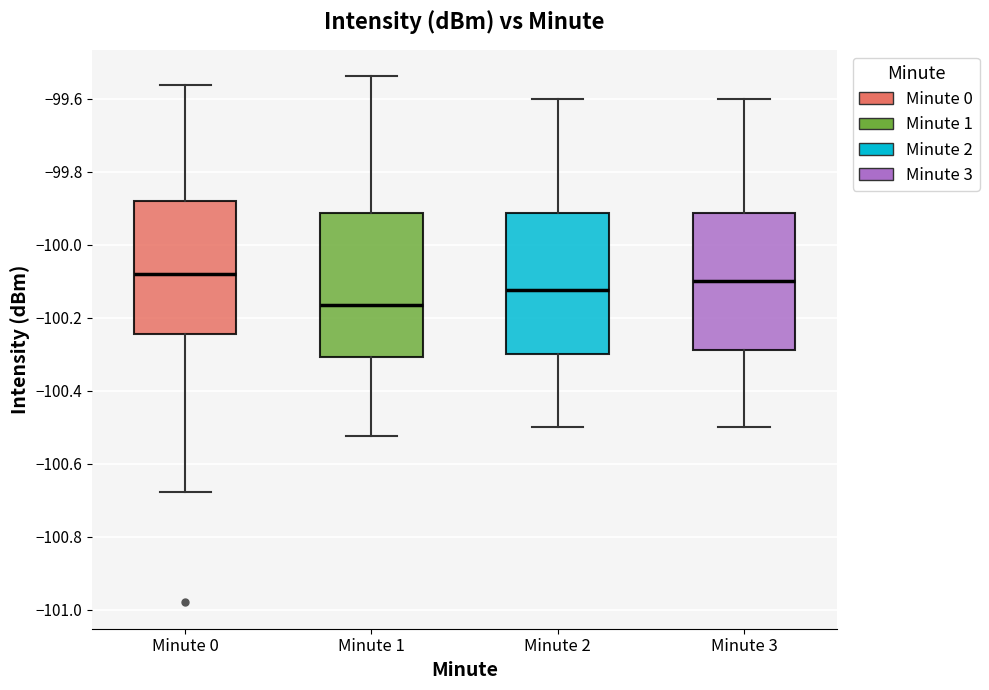

Where is the upper edge of the box for Minute 3 on the y-axis? The values are not printed on the chart, so give them approximately, as read against the axis.

-99.92